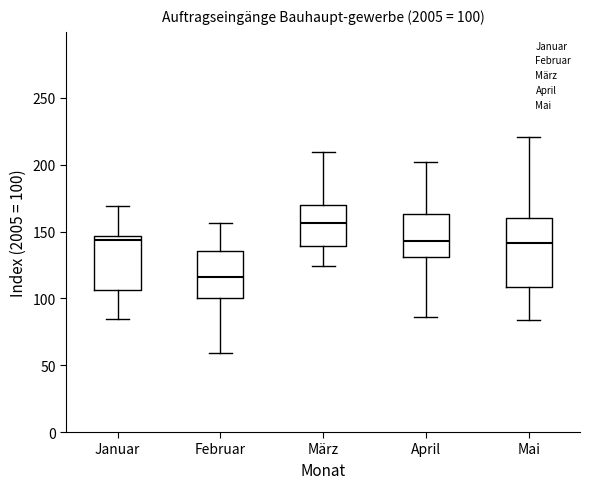

Which box's median line is the lowest?

Februar